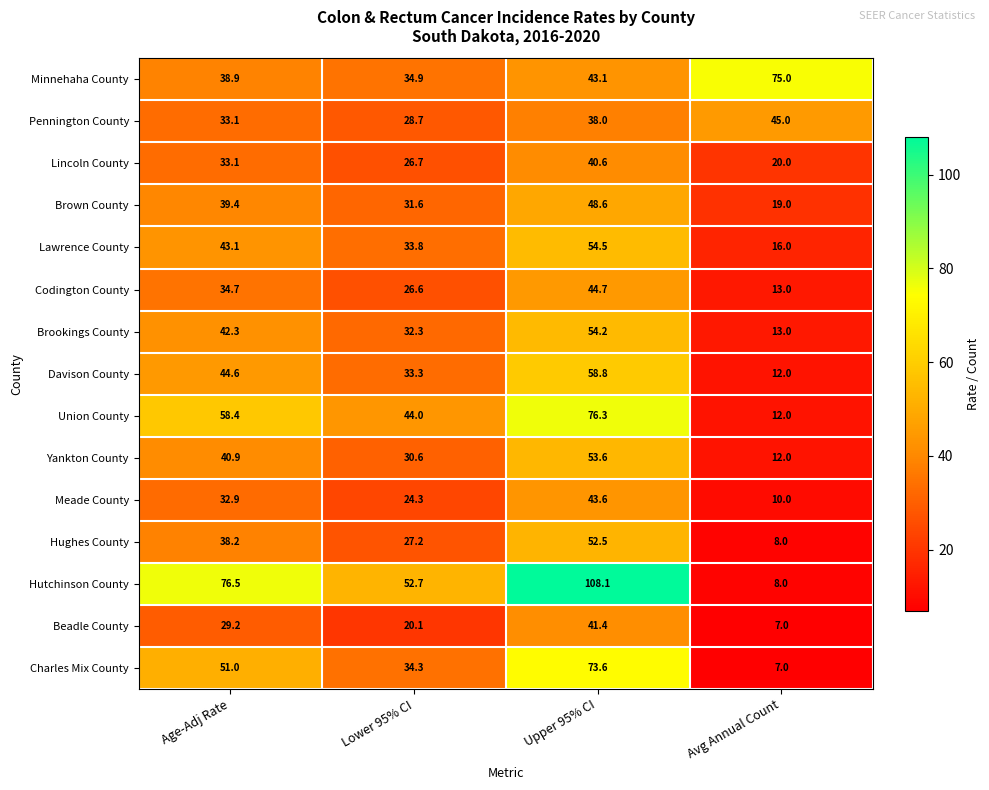

Which series has the largest total across all categories?

Hutchinson County